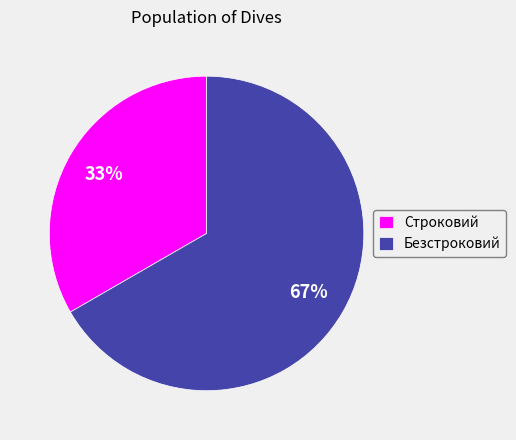

To the nearest percent, what percentage of the pie is Безстроковий?

67%